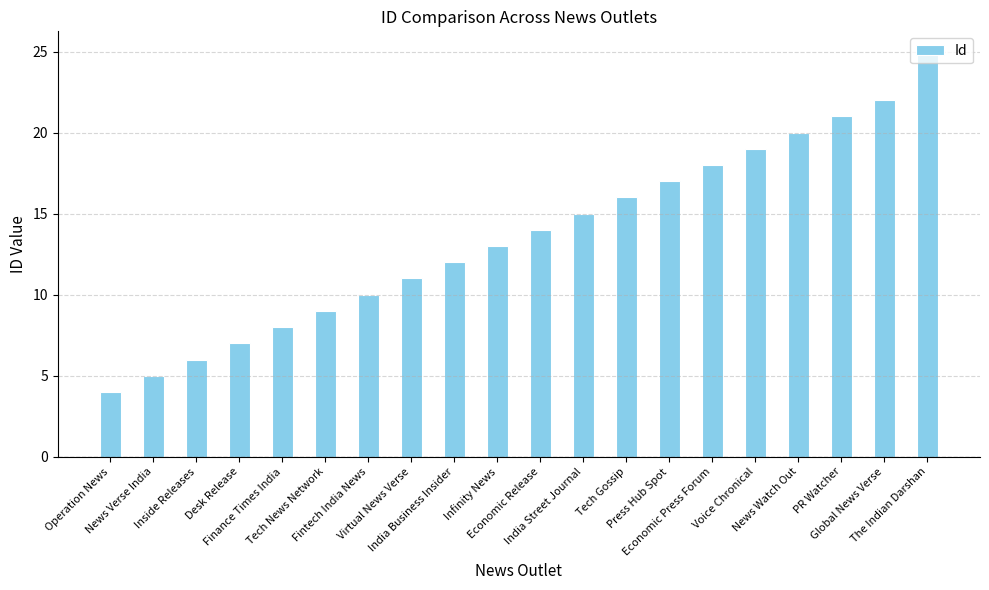

How many series are shown in this chart?

1